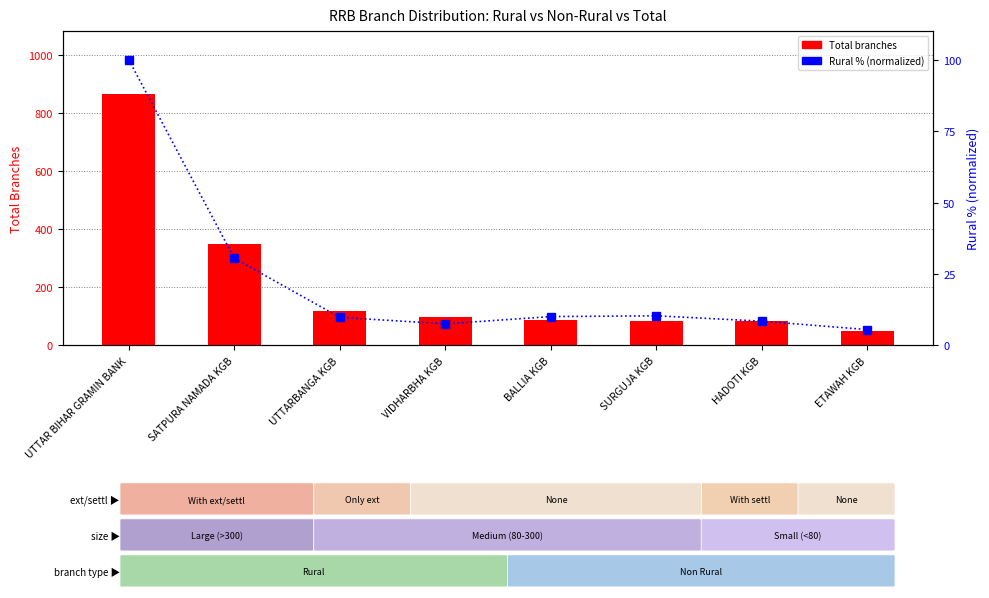

The value of Total branches at BALLIA KGB is 87.0. True or false?

True